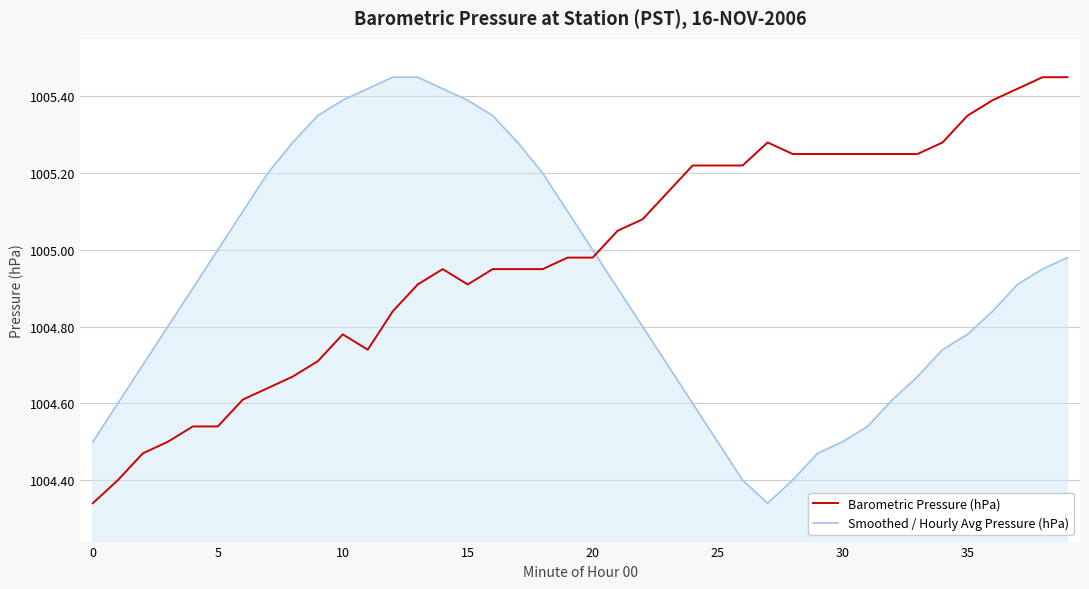

True or false: Barometric Pressure (hPa) and Smoothed / Hourly Avg Pressure (hPa) intersect in this chart.

True